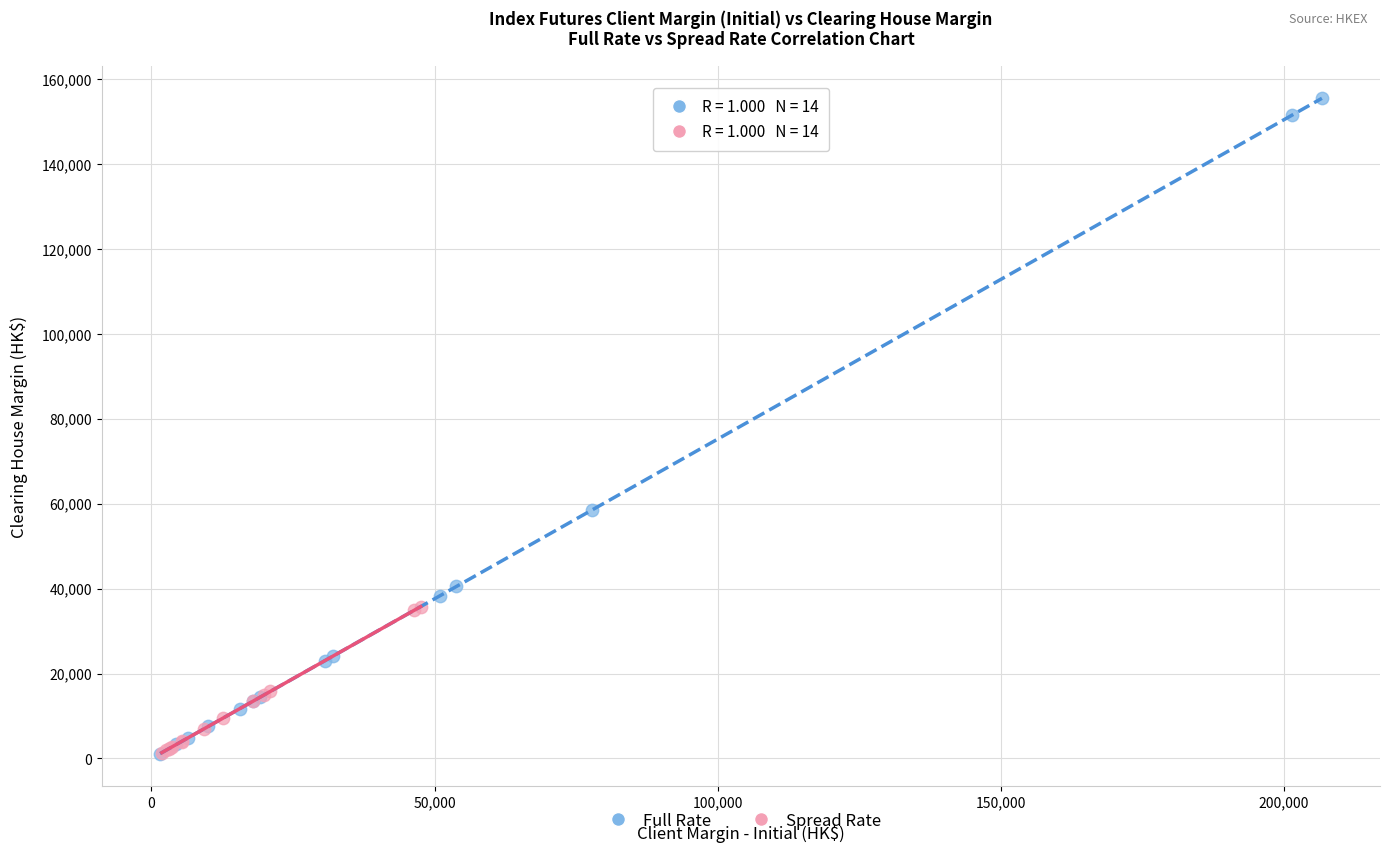

Which series has the widest spread of Y values?

Full Rate